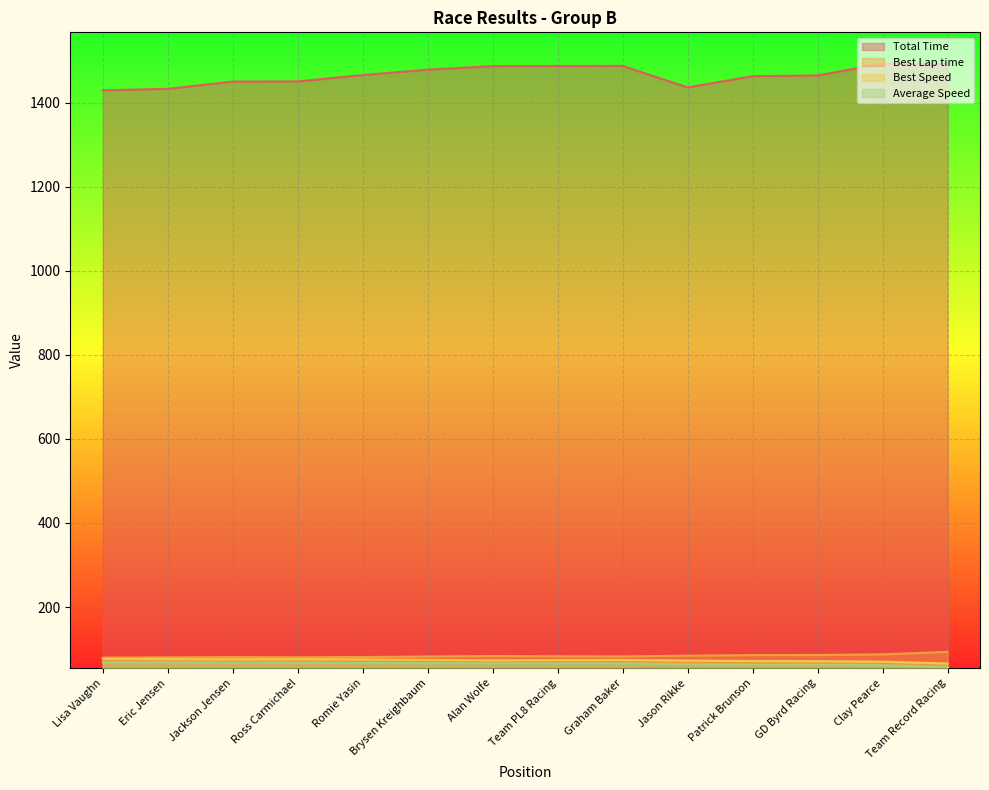

True or false: Total Time and Average Speed cross at least once.

False